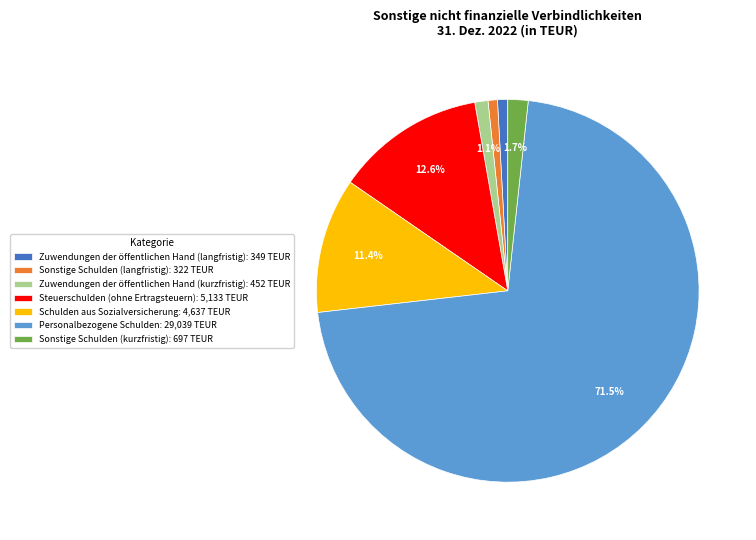

Approximately how many times larger is the value at Zuwendungen der öffentlichen Hand (kurzfristig) compared to Schulden aus Sozialversicherung?

0.1